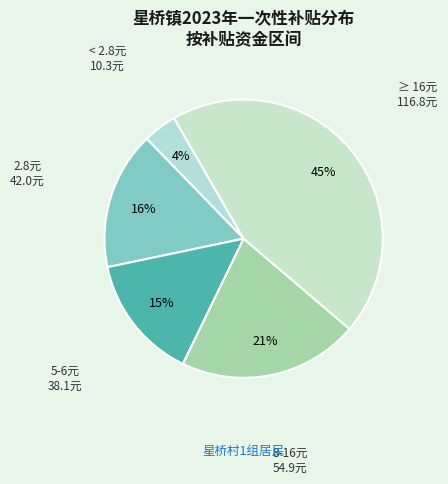

Which slice is the smallest?

< 2.8元